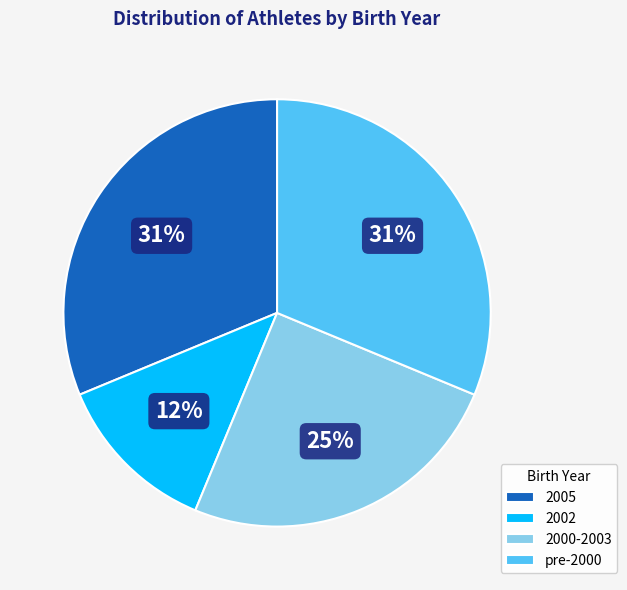

To the nearest percent, what portion does 2005 represent?

31%